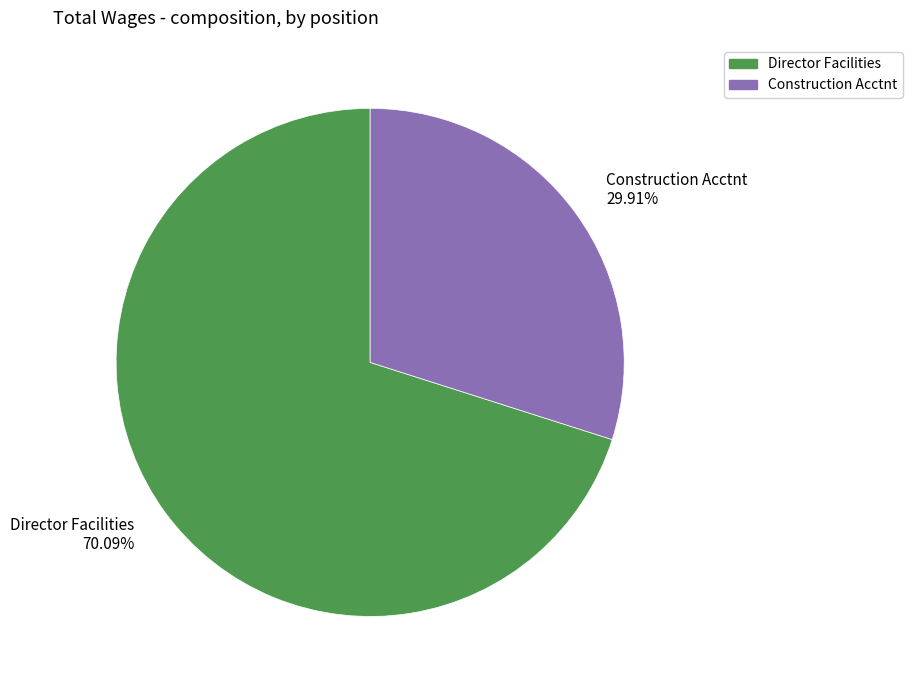

Combined, what portion of the pie is Construction Acctnt and Director Facilities?

100.0%